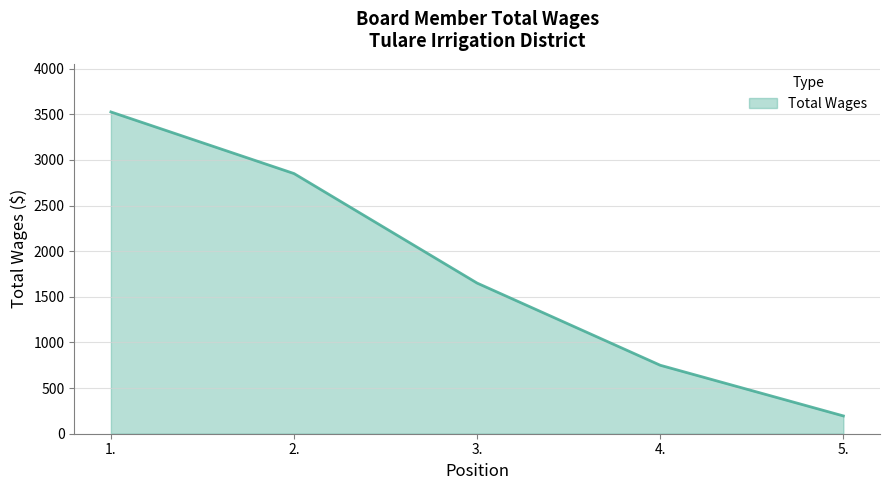

What position from the left is 5.?

5